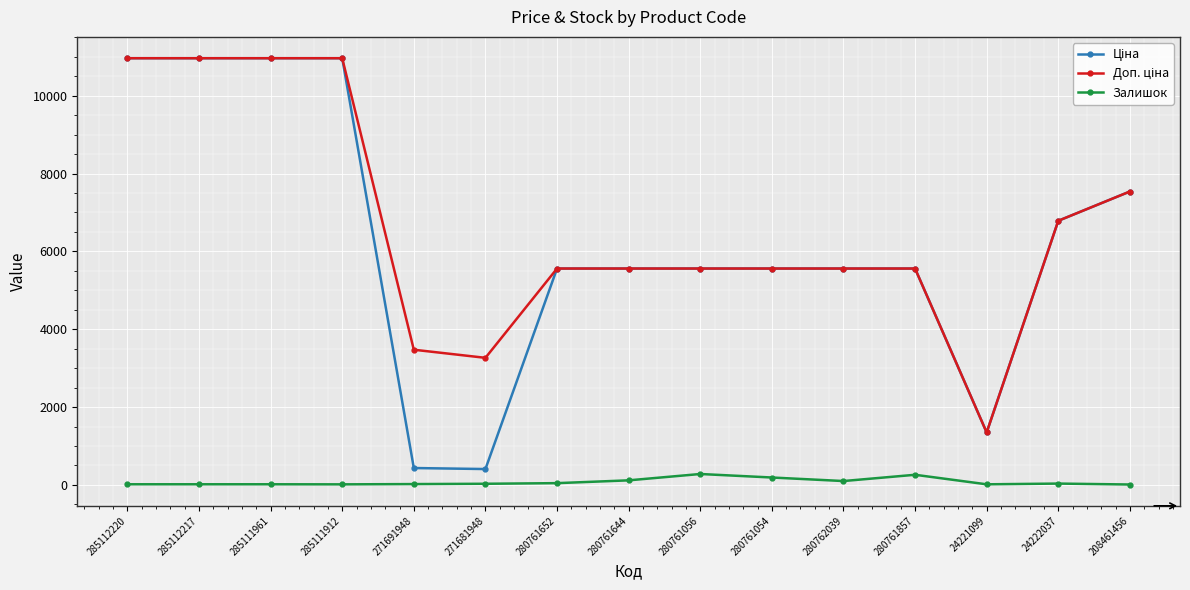

What is the difference between the maximum and minimum values in the Залишок series?

270.0